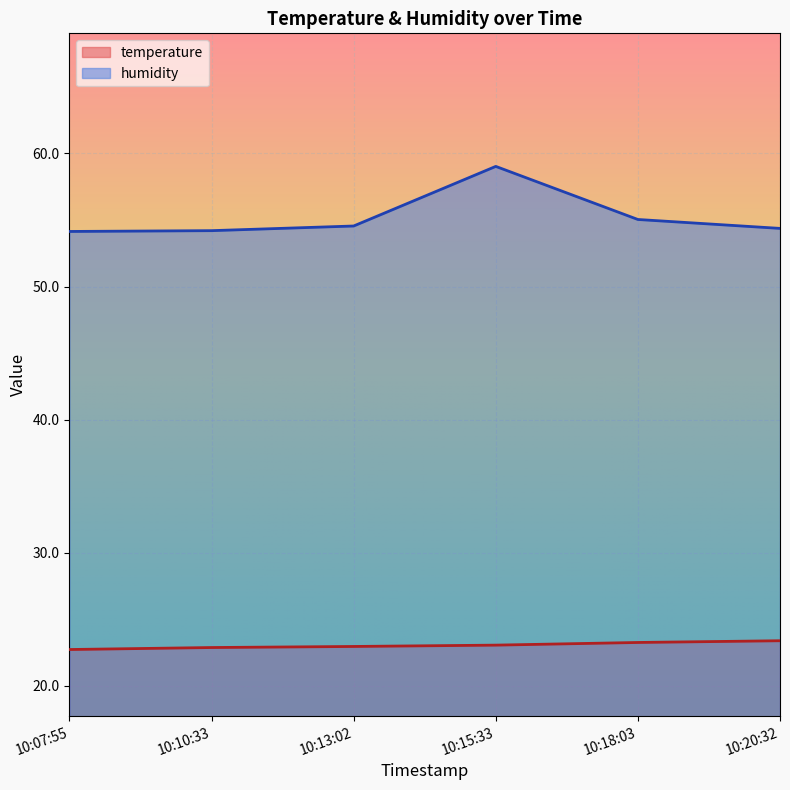

What is the difference between the second highest and second lowest values in the humidity series?

0.8